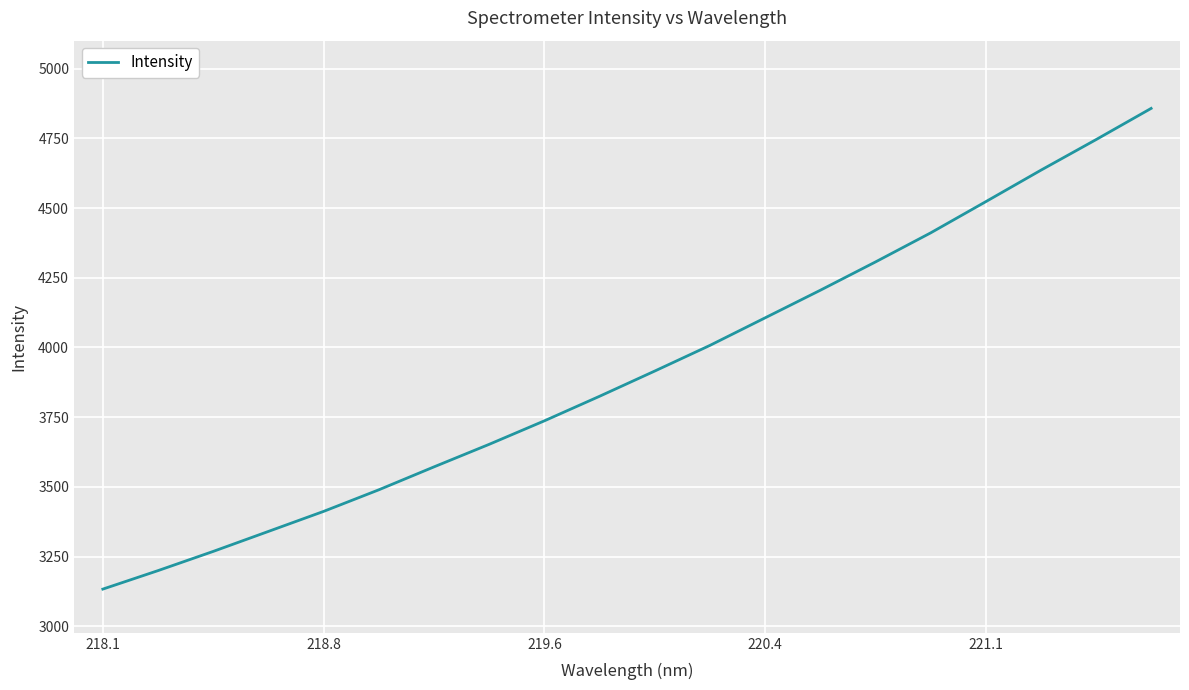

What is the maximum value shown in the chart?

4857.3